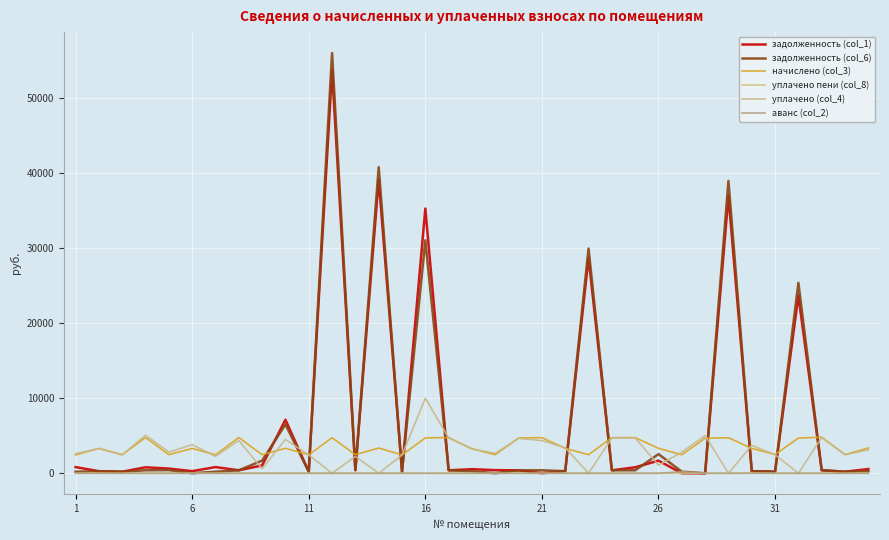

Does the chart have visible grid lines?

Yes